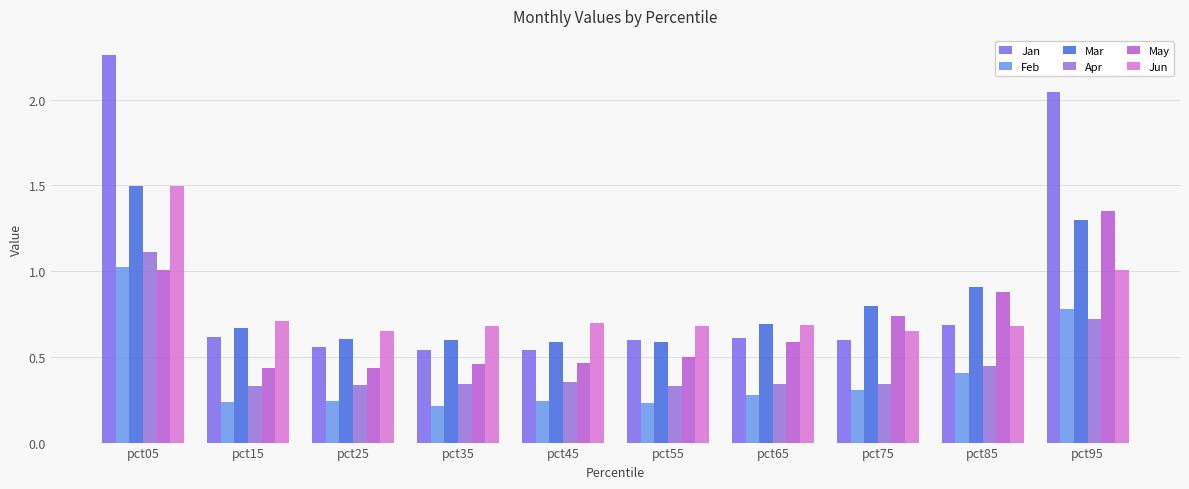

What is the difference between the Jan values at pct05 and pct35?

1.7